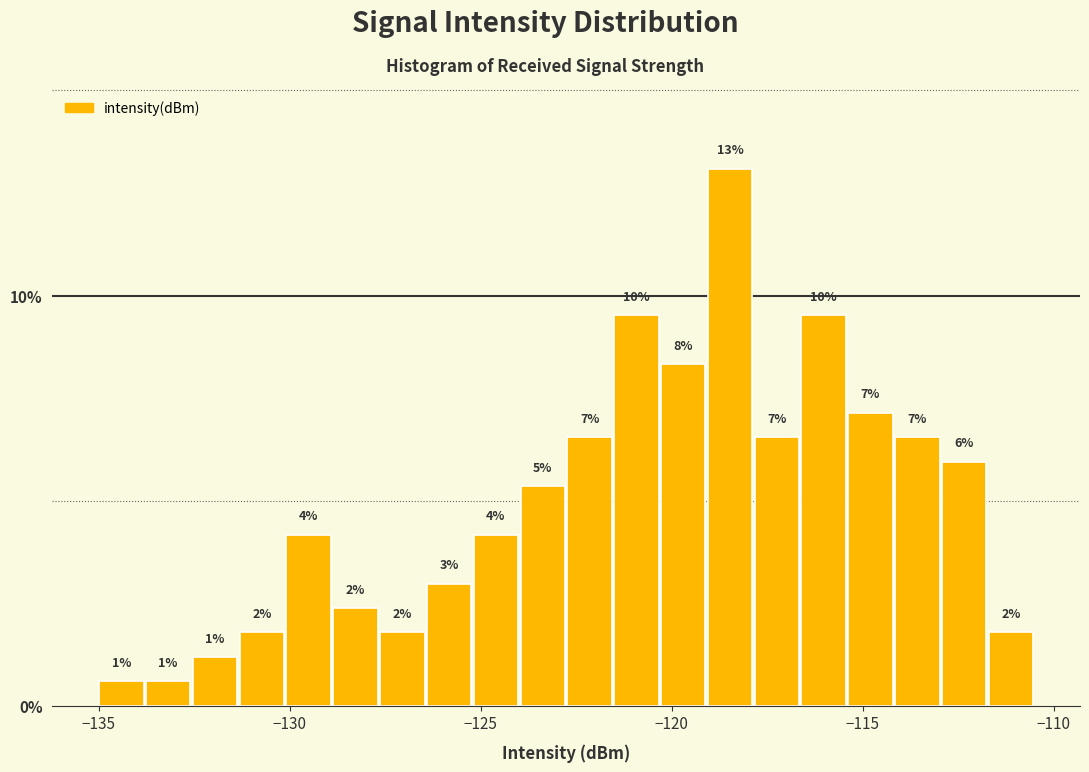

Read against the x-axis, roughly where is the centre of the tallest bar?

-118.5